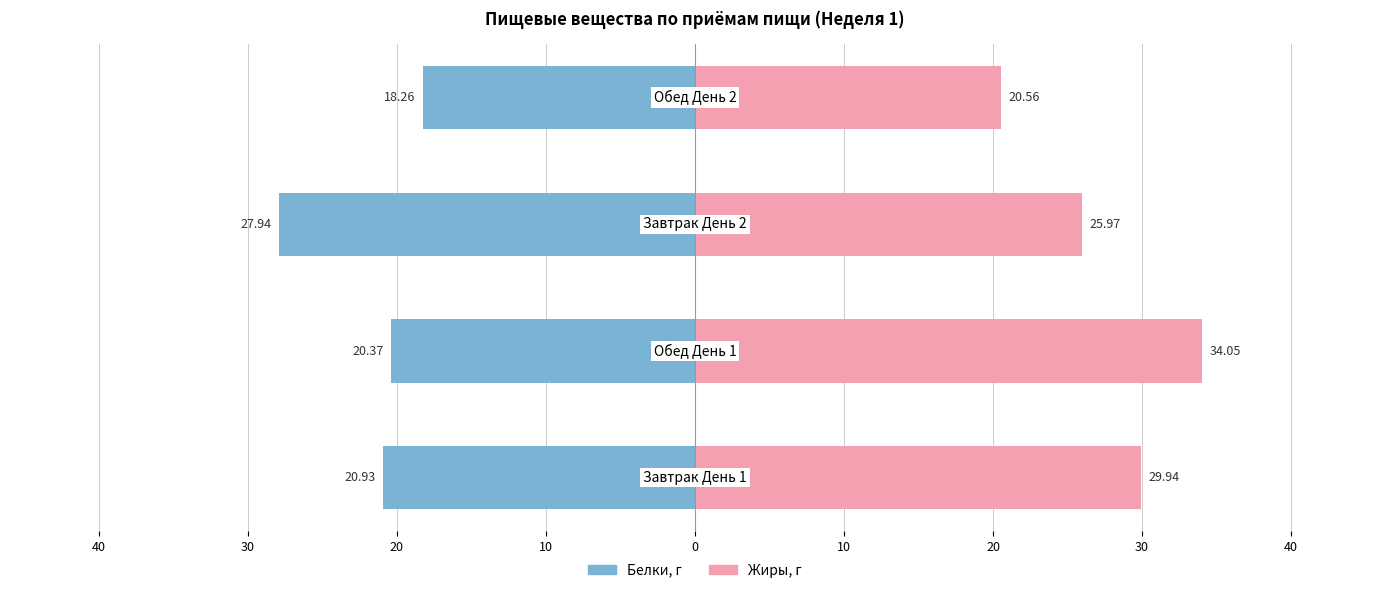

How many data points does each series have?

4